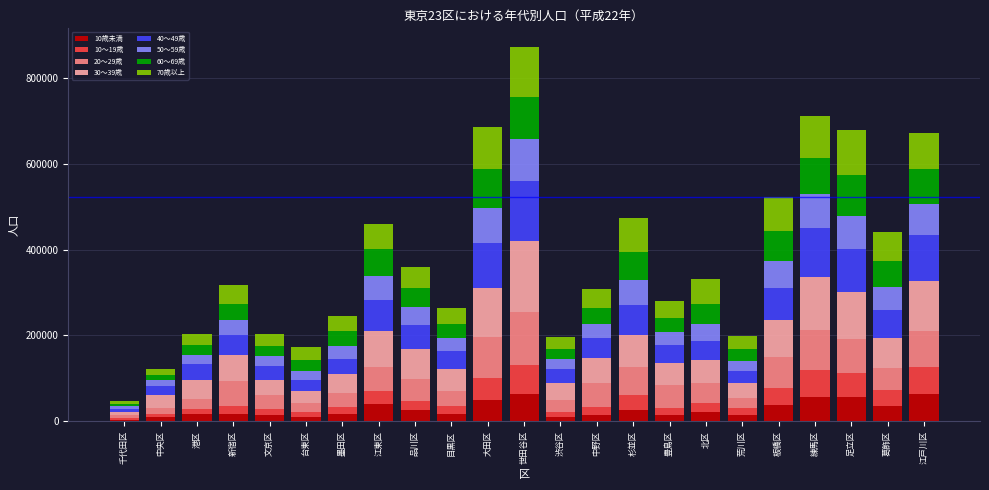

At which category is the sum across all series the highest?

世田谷区